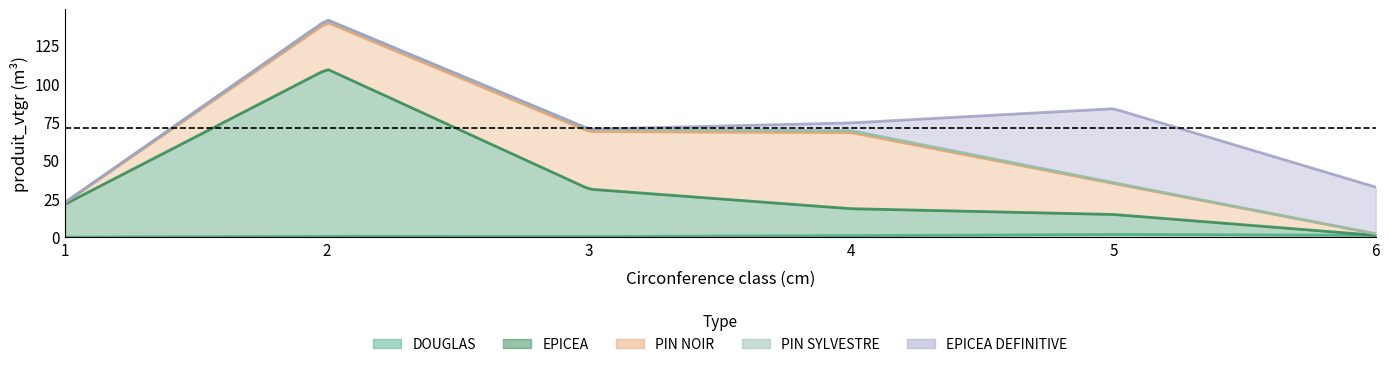

What is the difference between the highest and lowest values at 4?

48.5